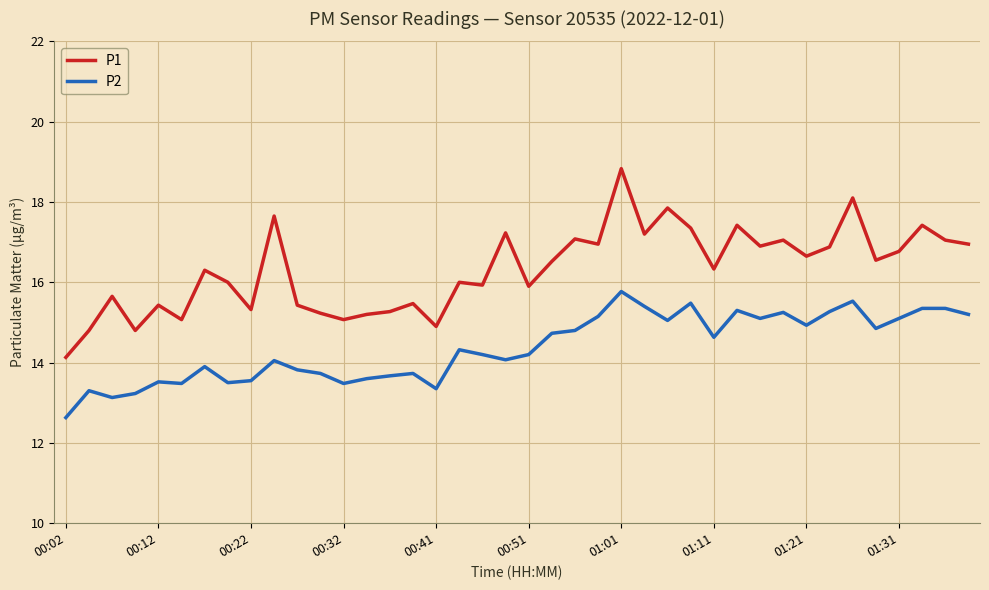

What is the sum of all P1 values?

652.6